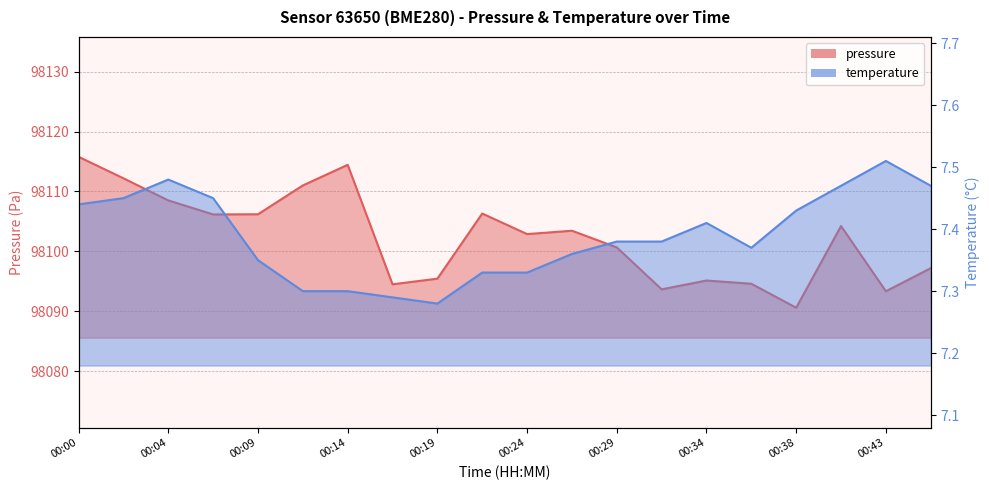

True or false: temperature and pressure cross at least once.

False